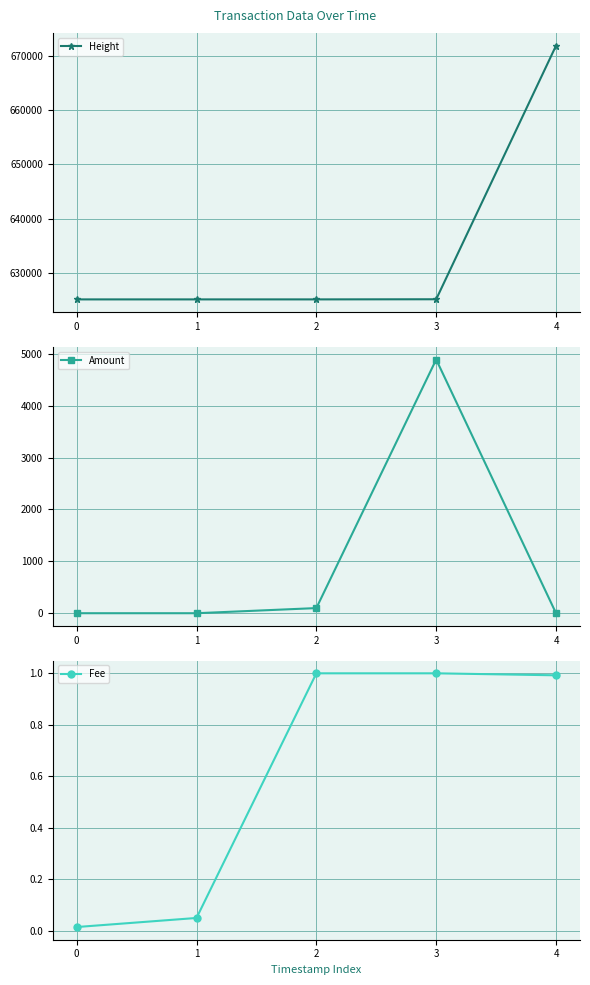

Between 4 and 1, which is larger?

4